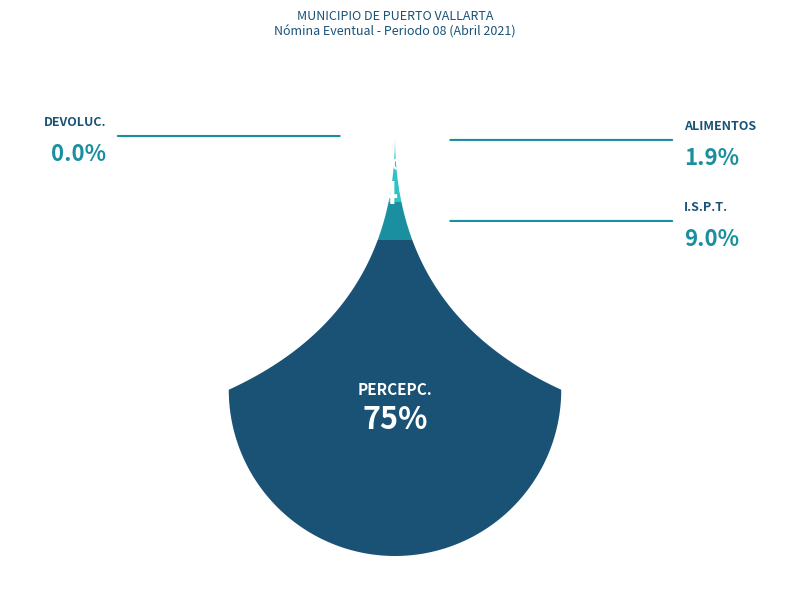

How many segments does this pie chart have?

5